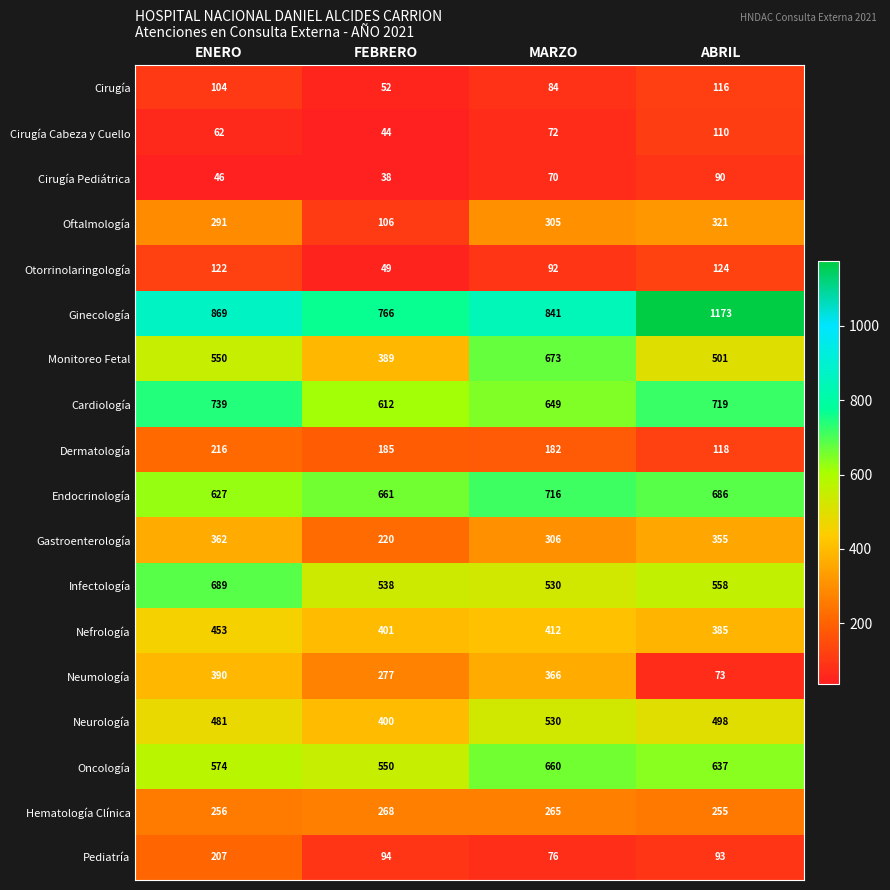

Count the Oncología values in the range 574 to 660.

3